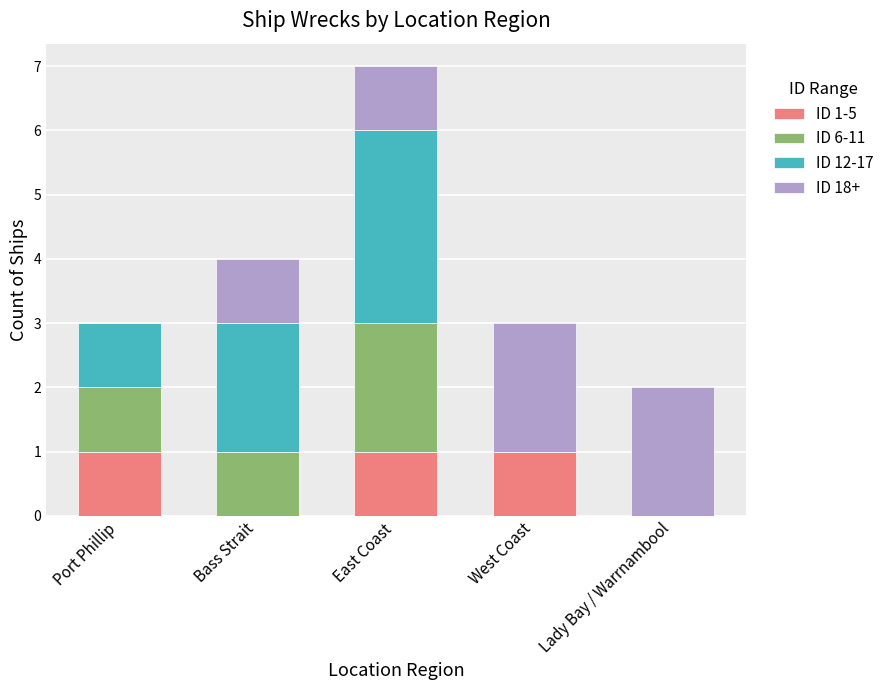

Count the number of data series in this chart.

4